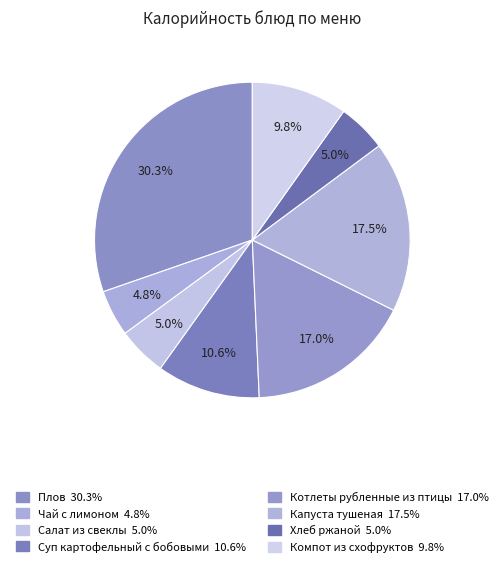

What is the smallest slice in the pie chart?

Чай с лимоном